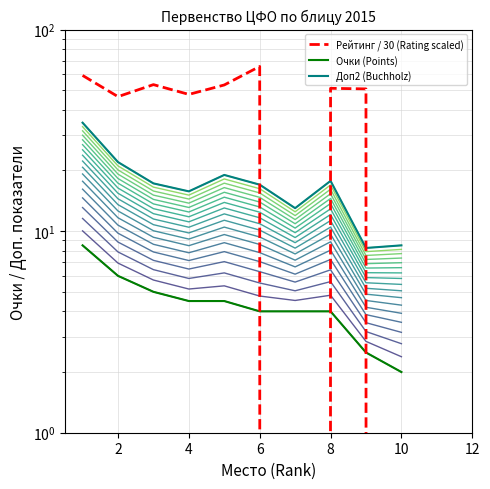

Rank the series by their average value, from lowest to highest.

Очки (Points), Доп2 (Buchholz), Рейтинг / 30 (Rating scaled)